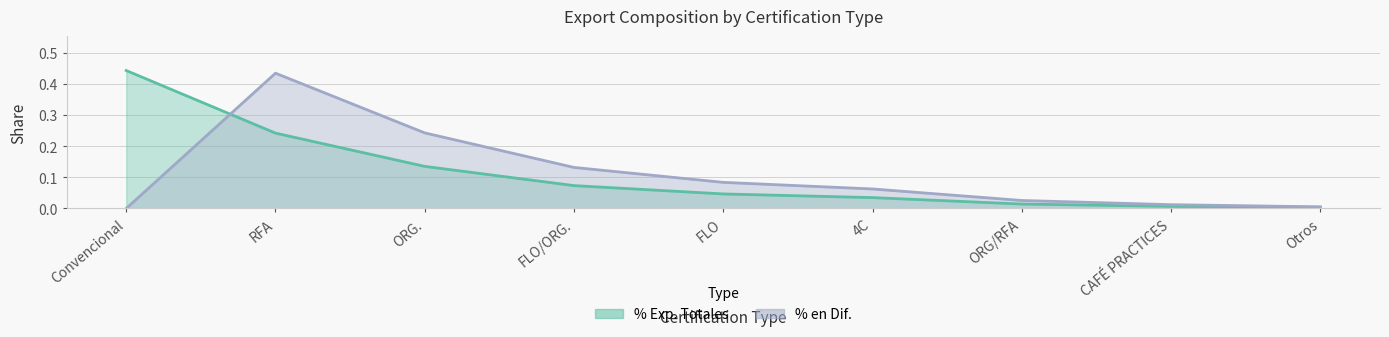

Rank the categories by % en Dif. value from lowest to highest.

Convencional, Otros, CAFÉ PRACTICES, ORG/RFA, 4C, FLO, FLO/ORG., ORG., RFA